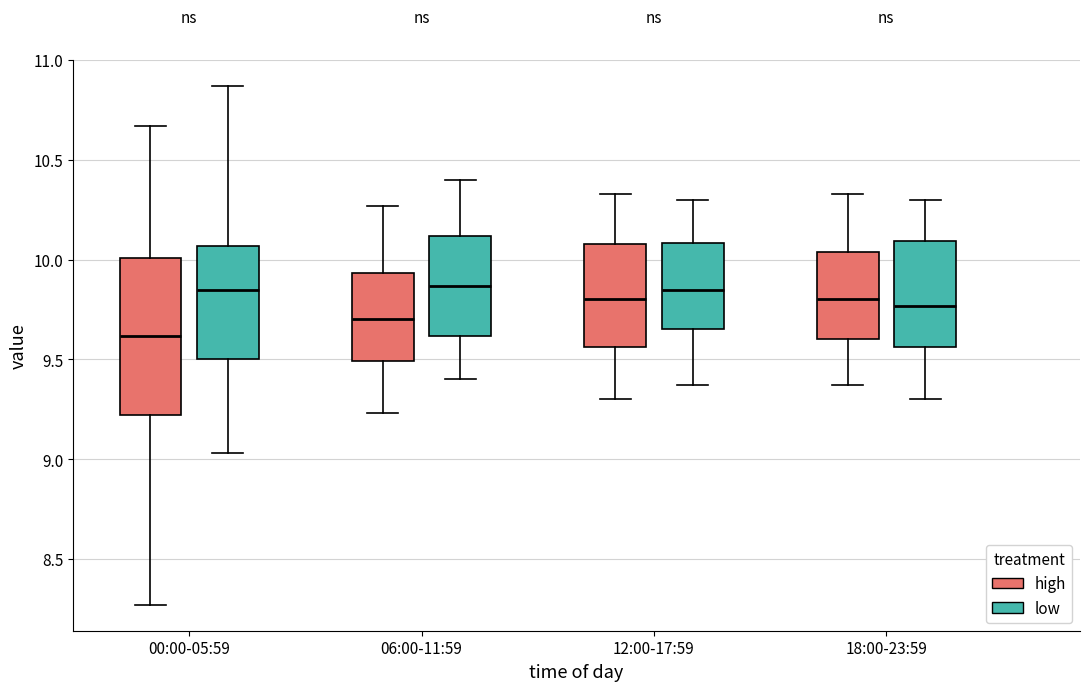

Reading left to right, read every box against the y-axis: the position of its median line, the range the box covers, and the ends of its whiskers. The values are not printed on the chart, so give them approximately, as read against the axis.

00:00-05:59 (high): median 9.60, box 9.20 to 10.00, whiskers 8.25 to 10.65
00:00-05:59 (low): median 9.85, box 9.50 to 10.05, whiskers 9.05 to 10.85
06:00-11:59 (high): median 9.70, box 9.50 to 9.95, whiskers 9.25 to 10.25
06:00-11:59 (low): median 9.85, box 9.60 to 10.10, whiskers 9.40 to 10.40
12:00-17:59 (high): median 9.80, box 9.55 to 10.10, whiskers 9.30 to 10.35
12:00-17:59 (low): median 9.85, box 9.65 to 10.10, whiskers 9.35 to 10.30
18:00-23:59 (high): median 9.80, box 9.60 to 10.05, whiskers 9.35 to 10.35
18:00-23:59 (low): median 9.75, box 9.55 to 10.10, whiskers 9.30 to 10.30